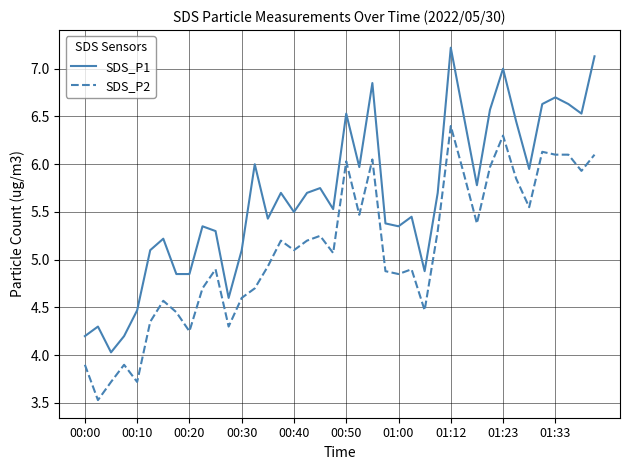

What is the average value of the SDS_P2 series?

5.1